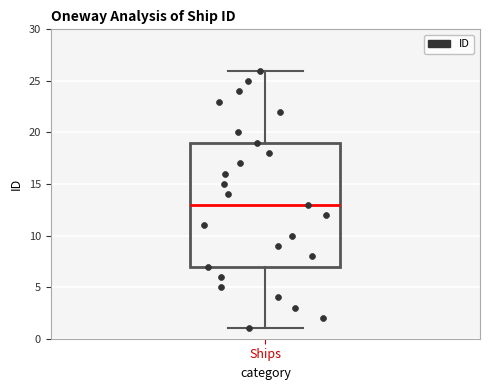

Read this box plot against the y-axis: the position of the median line, the range covered by the box, and the ends of both whiskers. The values are not printed on the chart, so give them approximately, as read against the axis.

median 13, box 7 to 19, whiskers 1 to 26